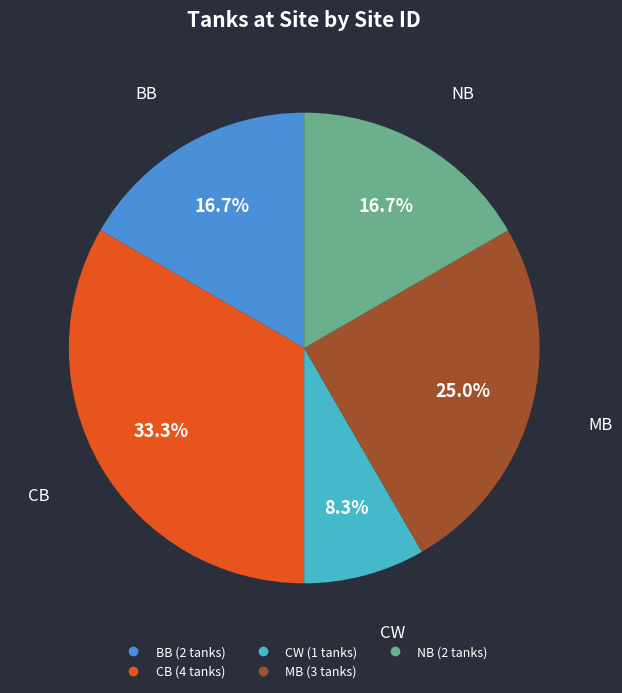

Is there any slice that represents more than half of the pie?

No